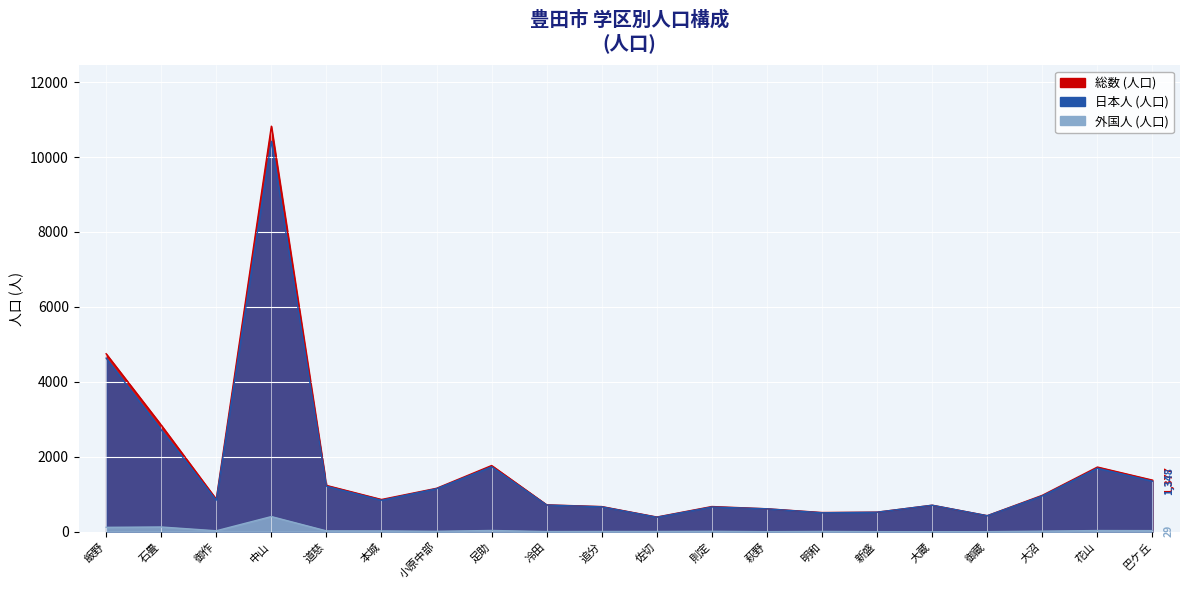

True or false: 総数 (人口) has a value of 671 at 追分.

True